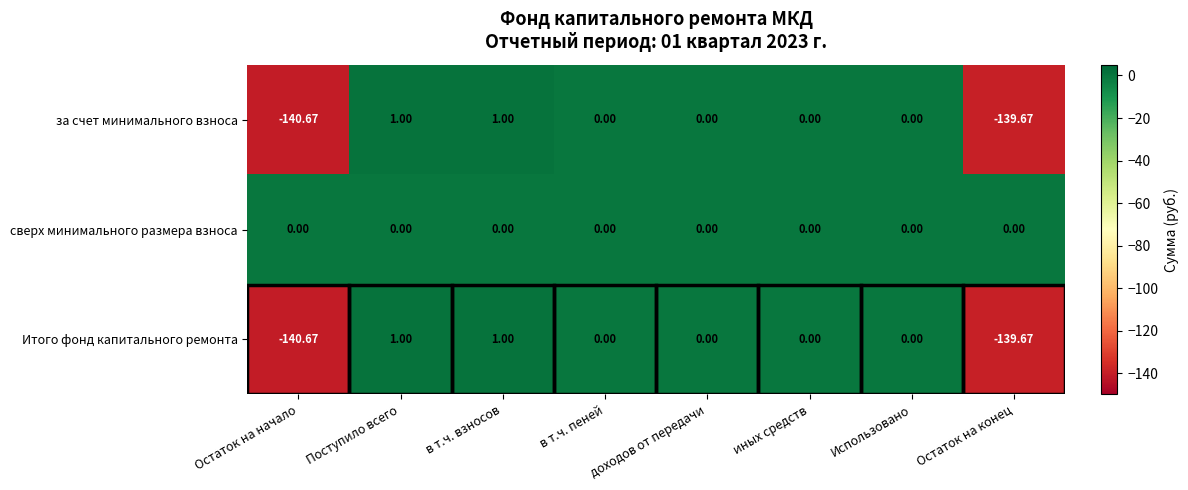

Which series has the largest total across all categories?

сверх минимального размера взноса